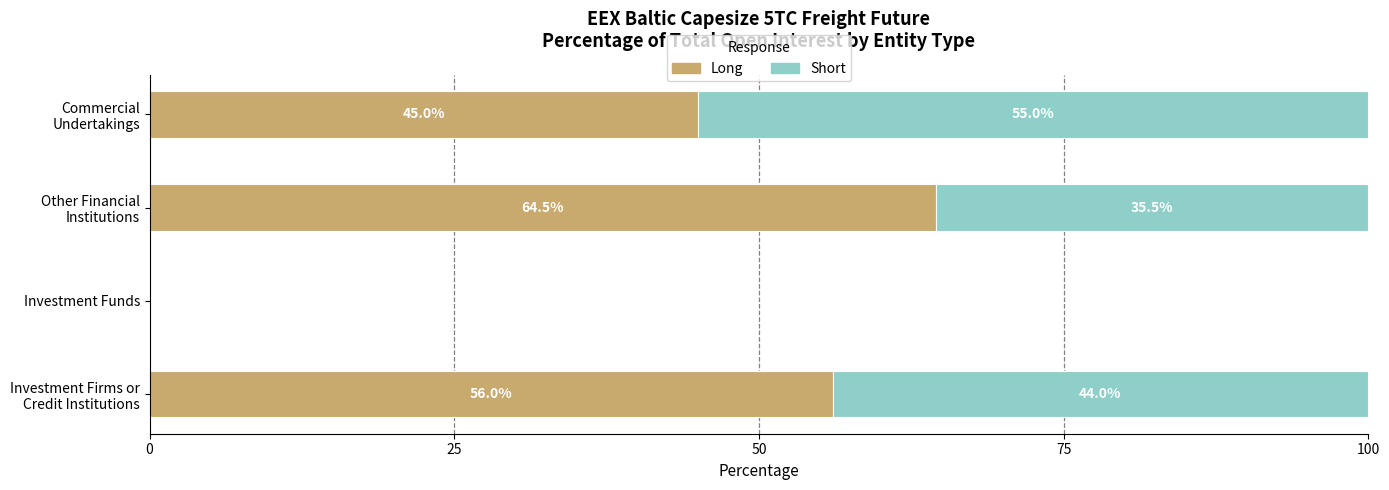

True or false: Long has a value of -40.0 at Investment Funds.

False